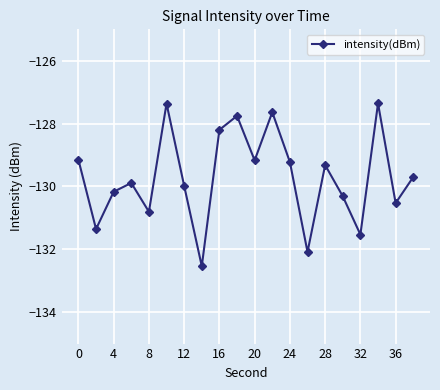

Is this an area chart (filled region under the line)?

No